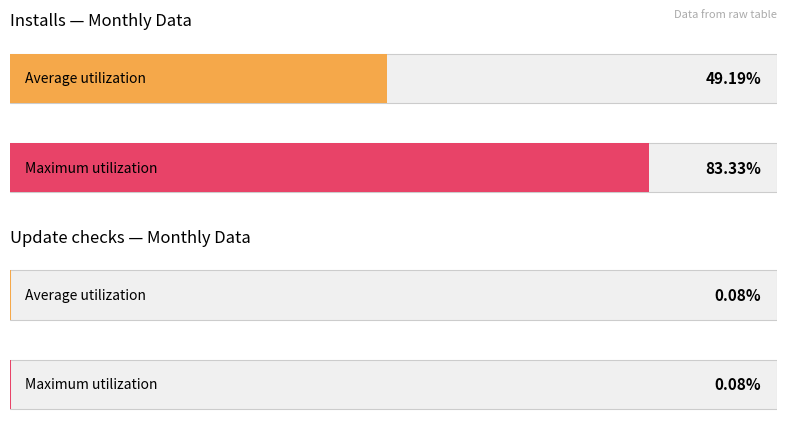

List the series in order of their peak value, highest first.

Installs, Update checks